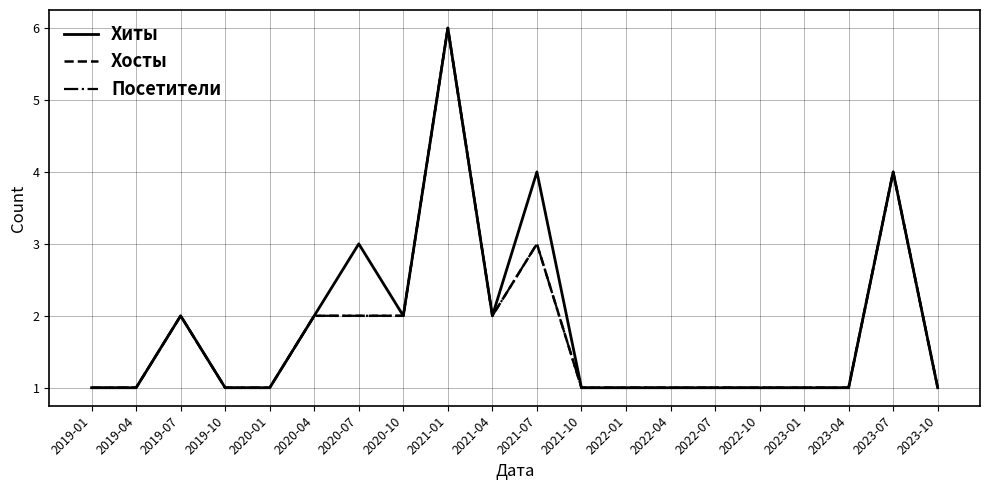

What is the sum of the Посетители values at 2022-04 and 2020-07?

3